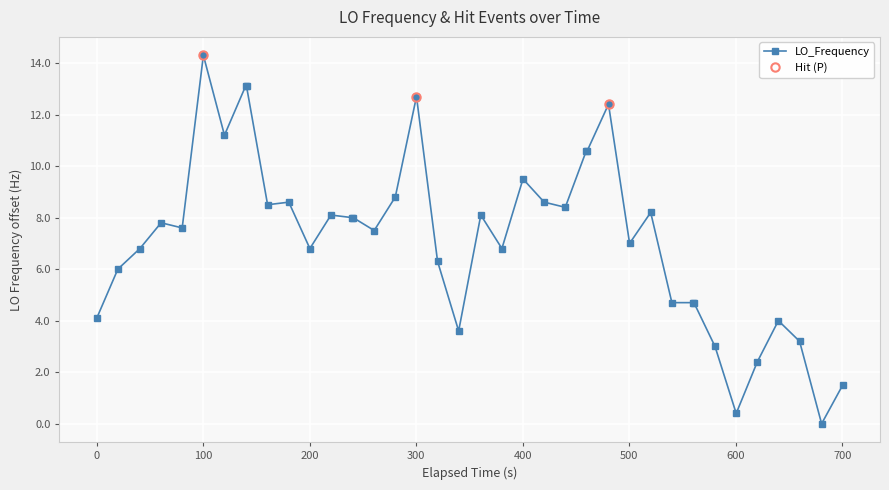

How many positive values are there?

39